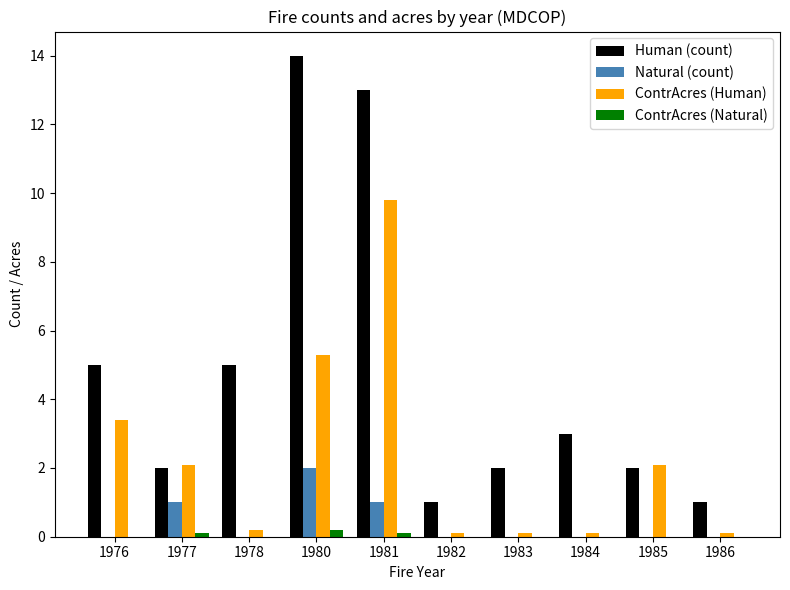

At which category is the sum across all series the highest?

1981